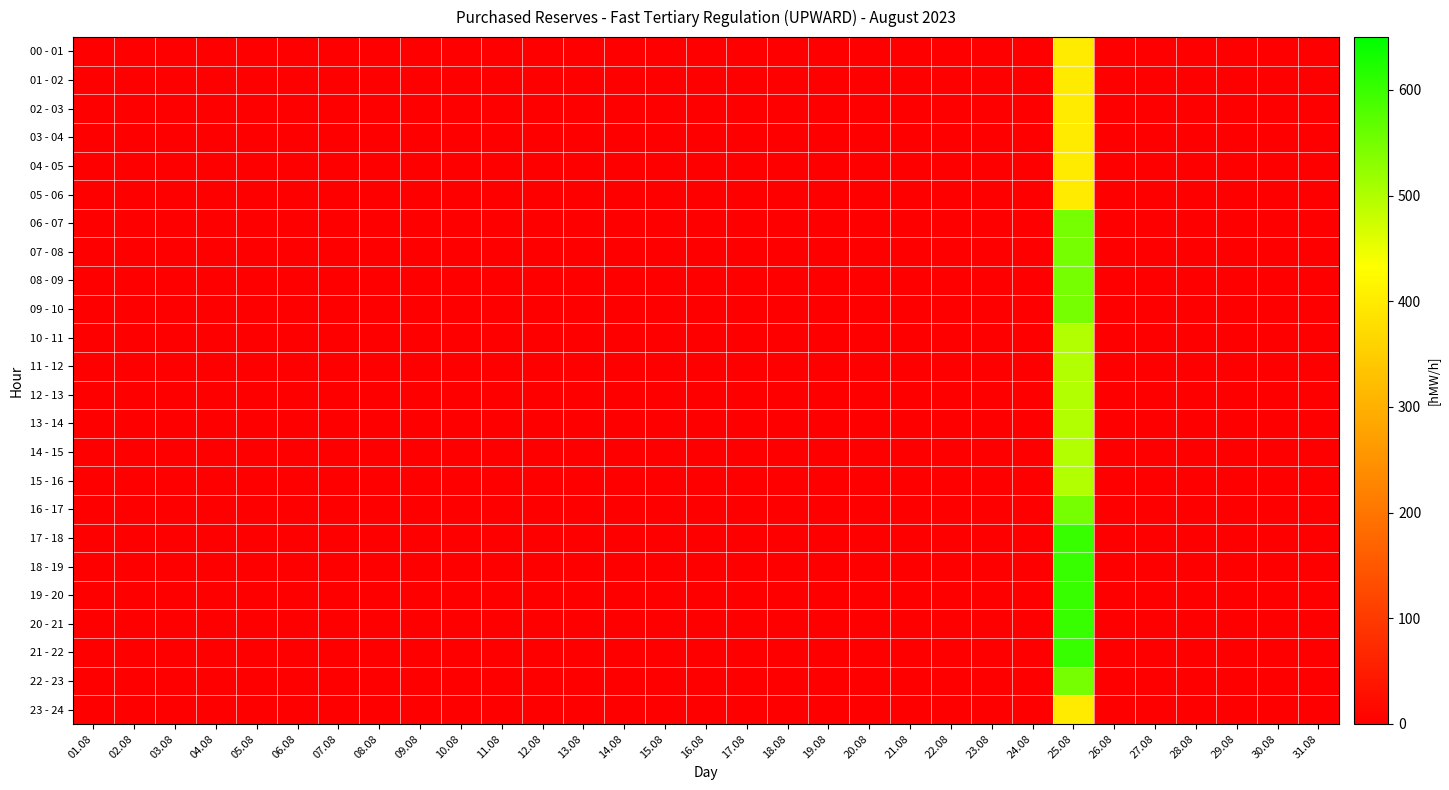

Which has a higher value, 09.08 or 19.08?

09.08